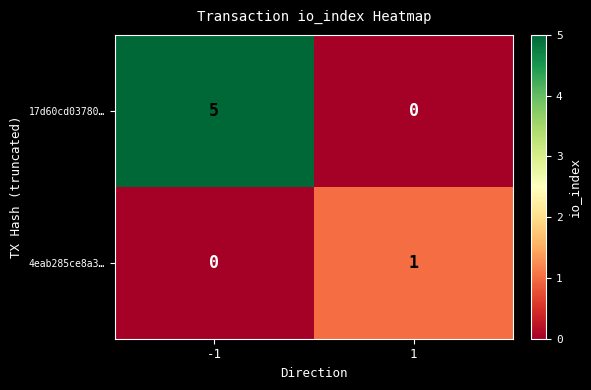

The 17d60cd03780… series shows 5 at -1. True or false?

True